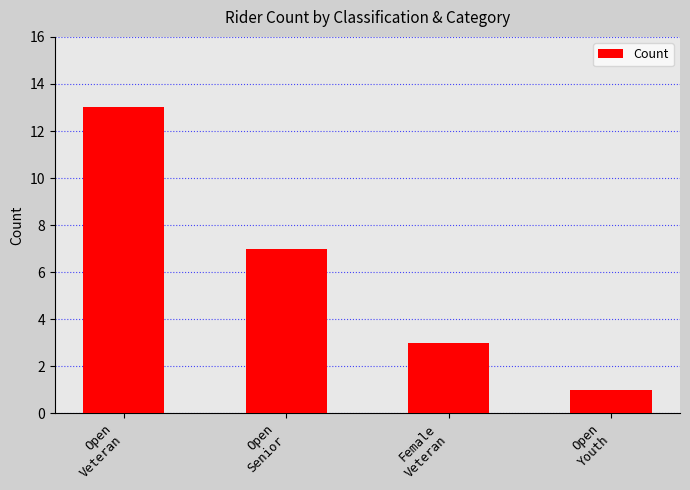

What is the label of the 1st bar from the left?

Open
Veteran